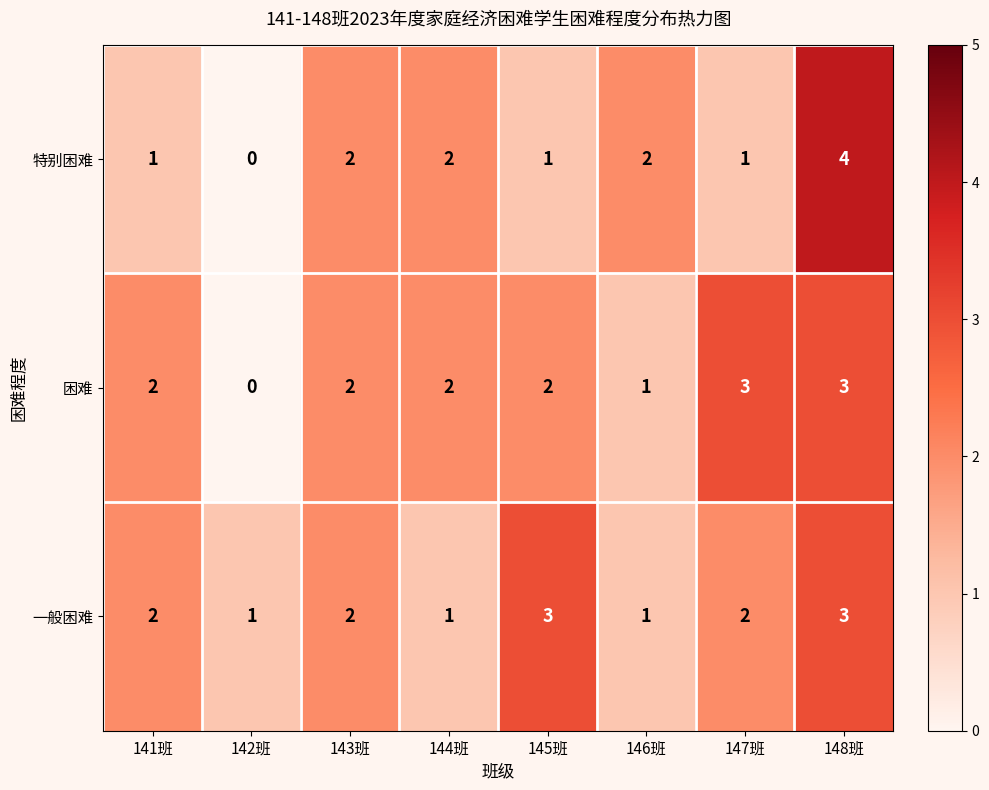

How many 困难 values are between 2 and 3?

6